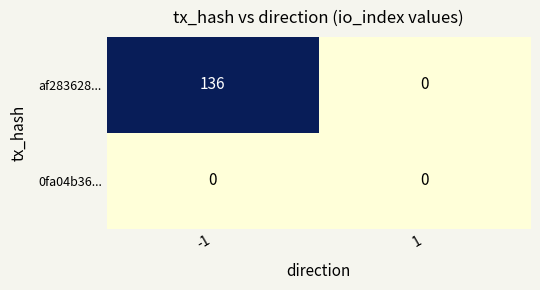

Is it true that af283628... equals 136 at -1?

True